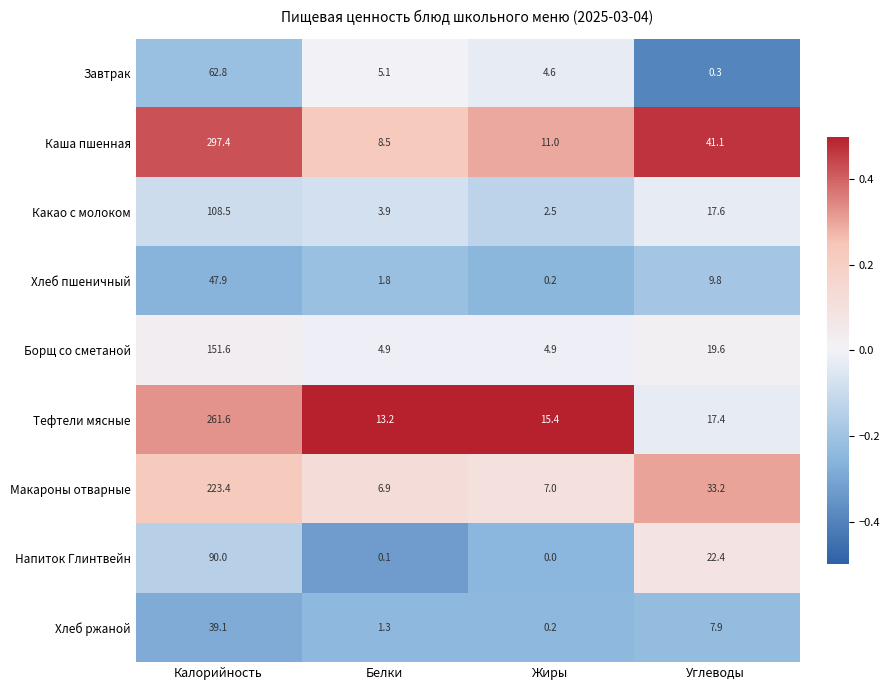

List the labels in order of Завтрак value, largest first.

Калорийность, Белки, Жиры, Углеводы